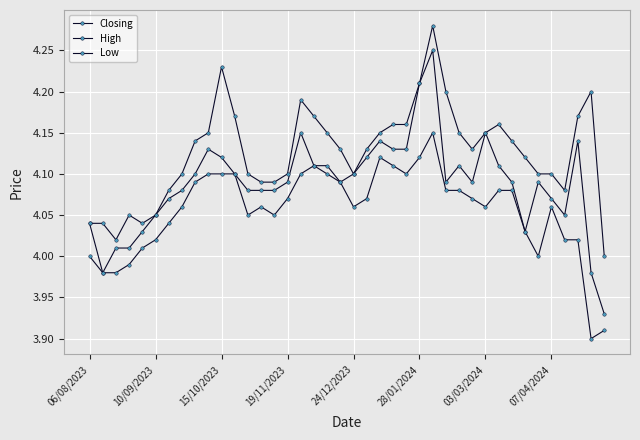

Does the chart have visible grid lines?

Yes